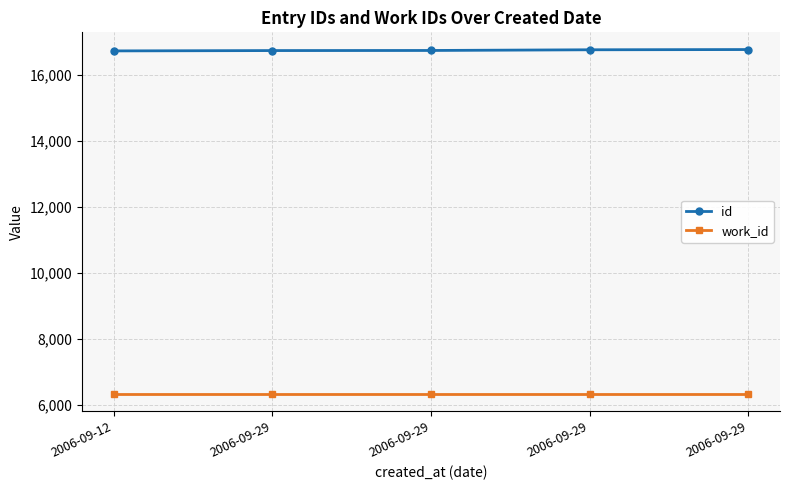

What is the difference between the second highest and second lowest values in the id series?

24